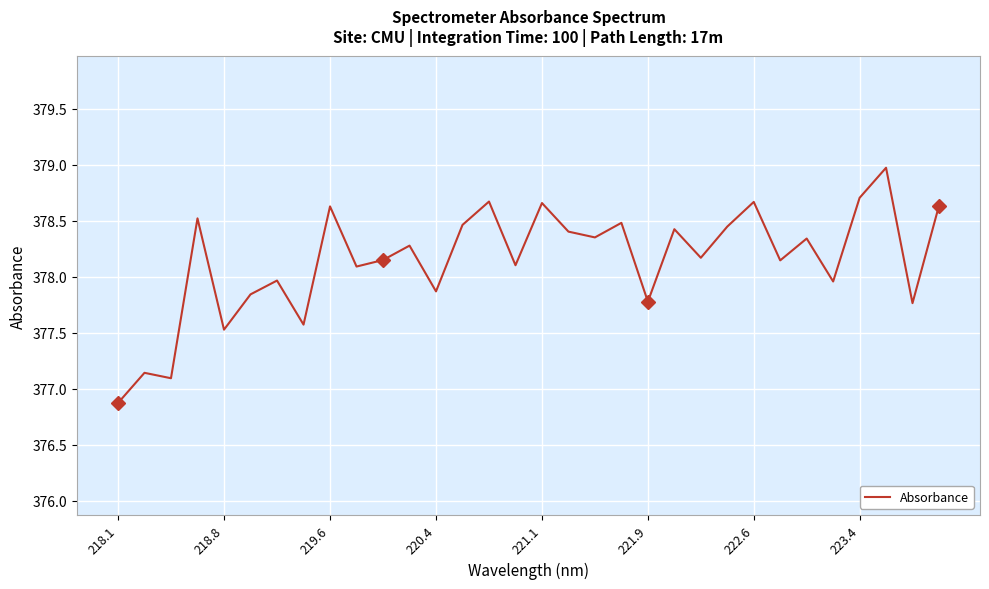

What is the difference between the maximum and minimum values?

2.1